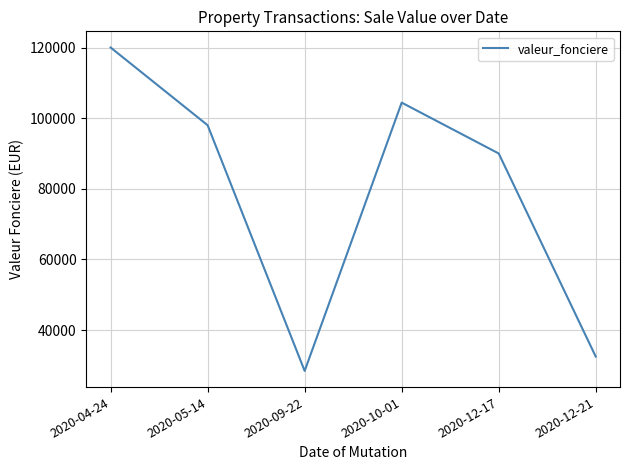

True or false: the data shows 118982 at 2020-12-17.

False